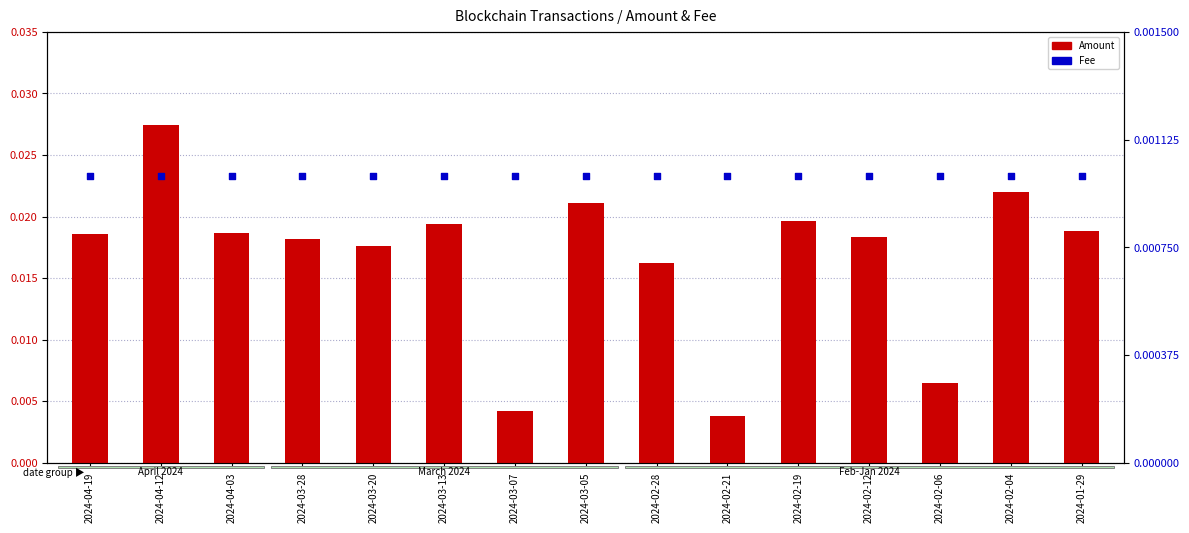

Which series has the largest total across all categories?

Amount